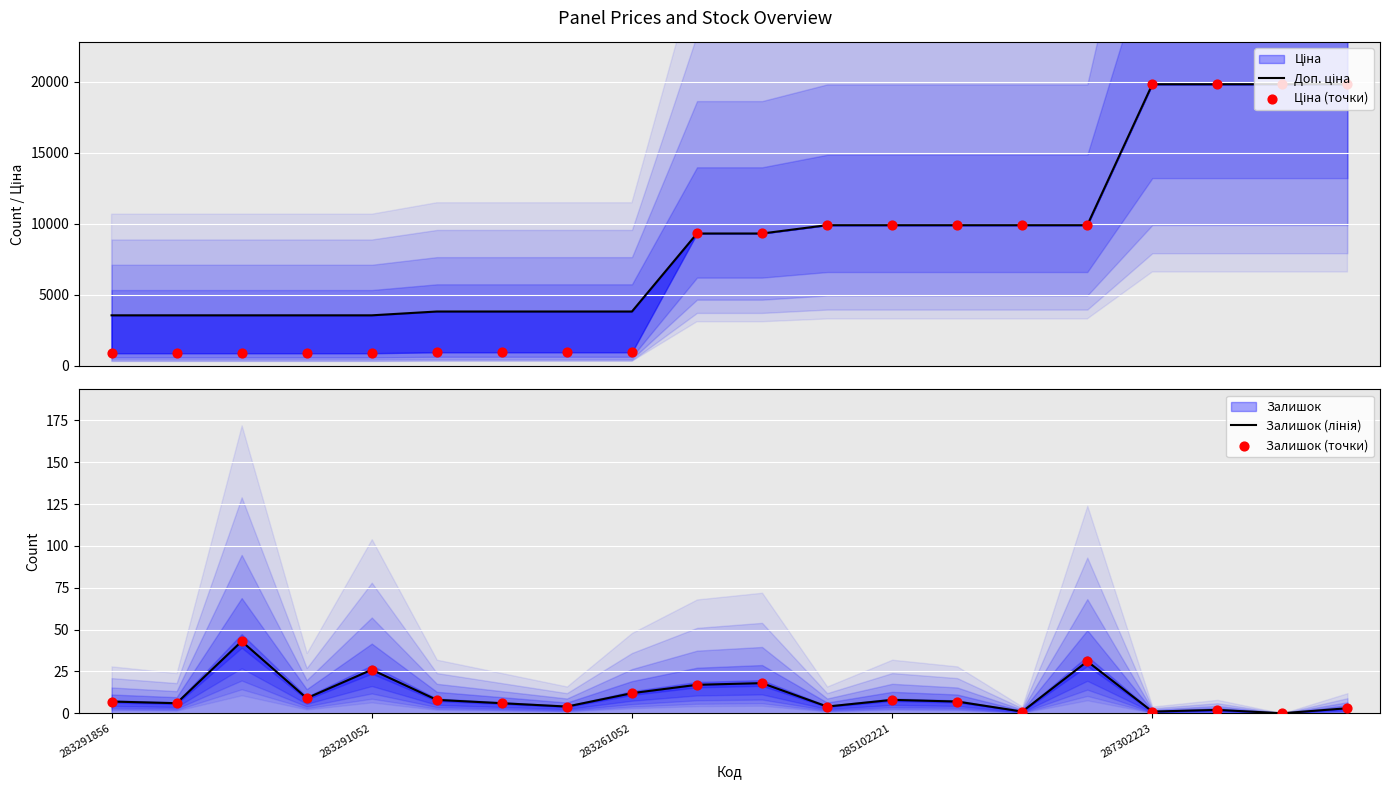

Which series has the largest total across all categories?

Доп. ціна